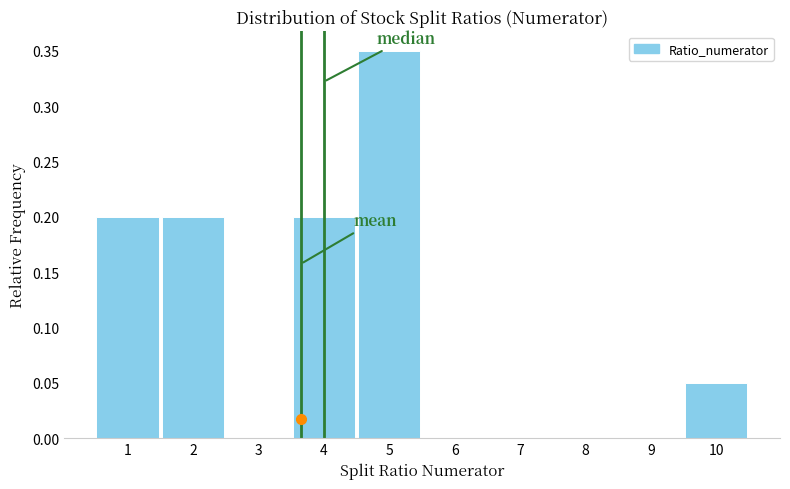

Reading left to right, transcribe this chart: for each bar, give the range it covers on the x-axis and its height. The values are not printed on the chart, so give them approximately, as read against the axis.

0.5 to 1.5: 0.20
1.5 to 2.5: 0.20
2.5 to 3.5: 0
3.5 to 4.5: 0.20
4.5 to 5.5: 0.35
5.5 to 6.5: 0
6.5 to 7.5: 0
7.5 to 8.5: 0
8.5 to 9.5: 0
9.5 to 10.5: 0.05